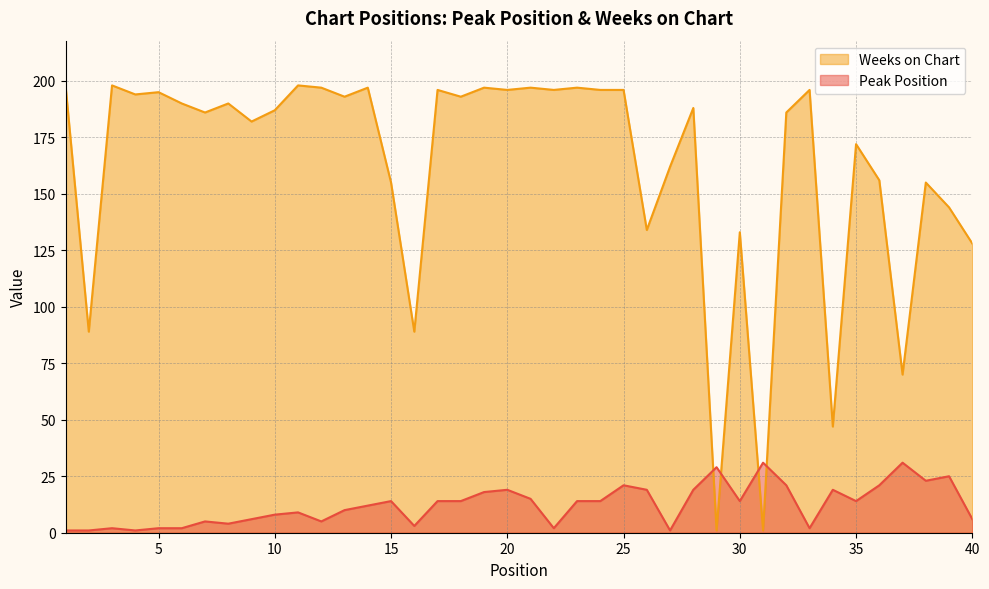

Rank the series by their maximum value, from lowest to highest.

Peak Position, Weeks on Chart